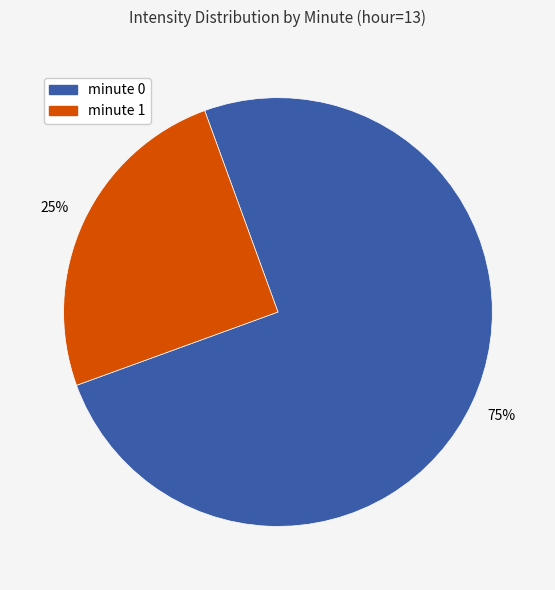

How many segments does this pie chart have?

2